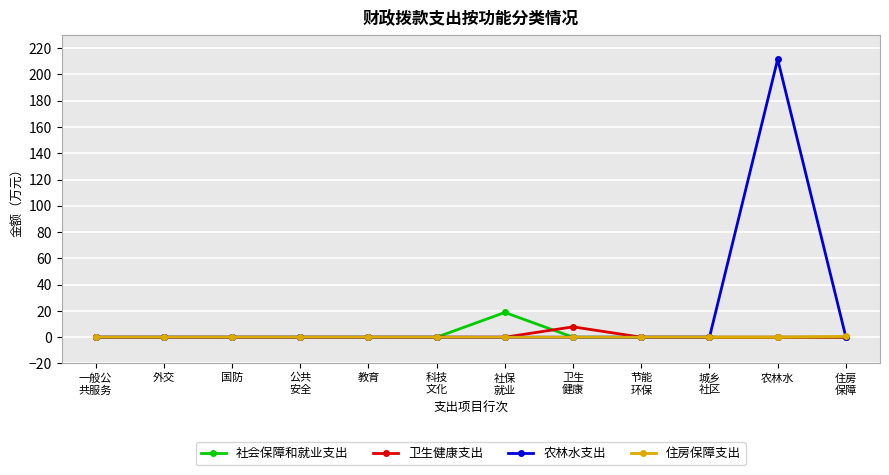

What is the value of the 卫生健康支出 point at the 8th from the left?

7.9